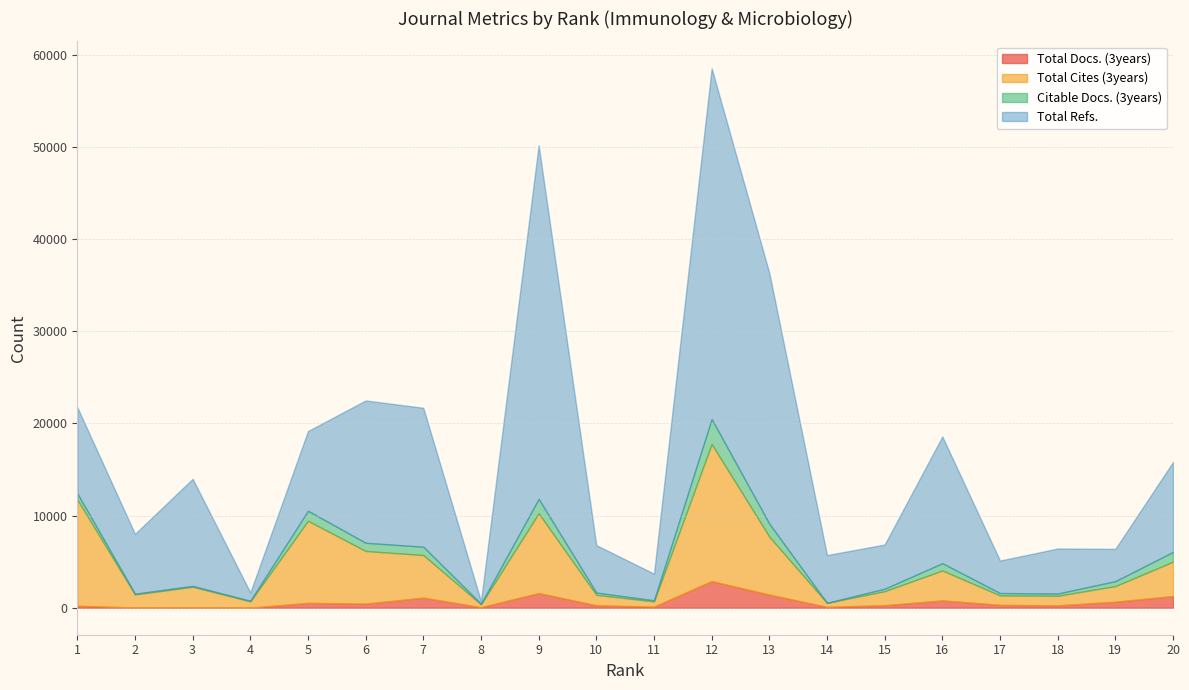

Between 13 and 14, which is larger?

13